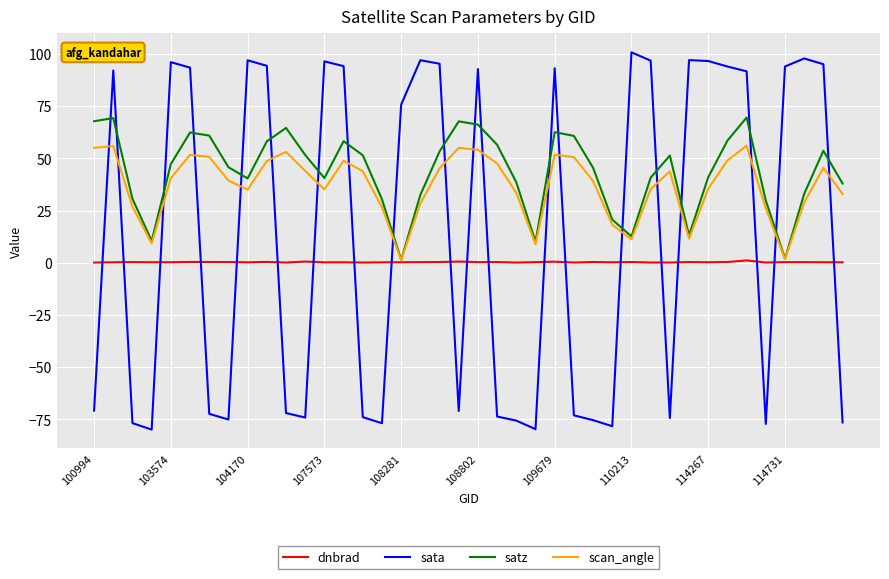

Which series ends up on top after the final intersection of sata and dnbrad?

dnbrad